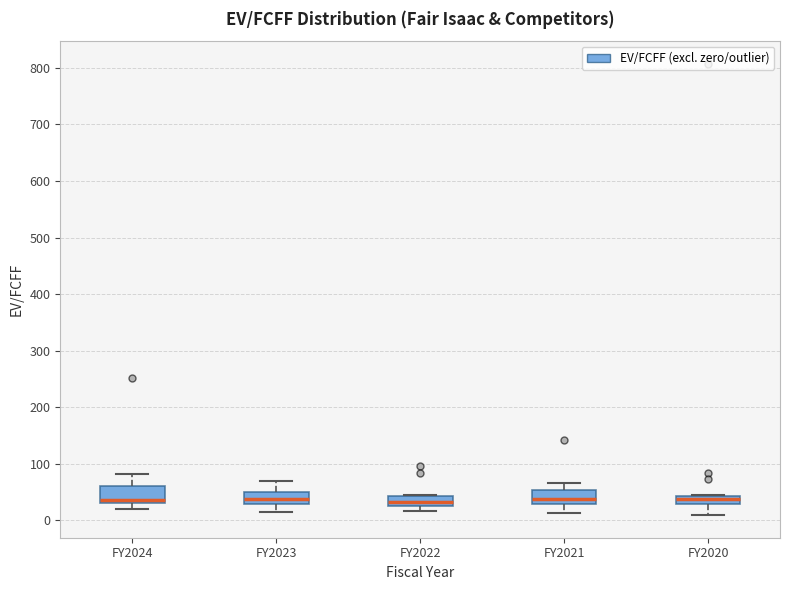

Where is the upper edge of the box for FY2024 on the y-axis? The values are not printed on the chart, so give them approximately, as read against the axis.

60